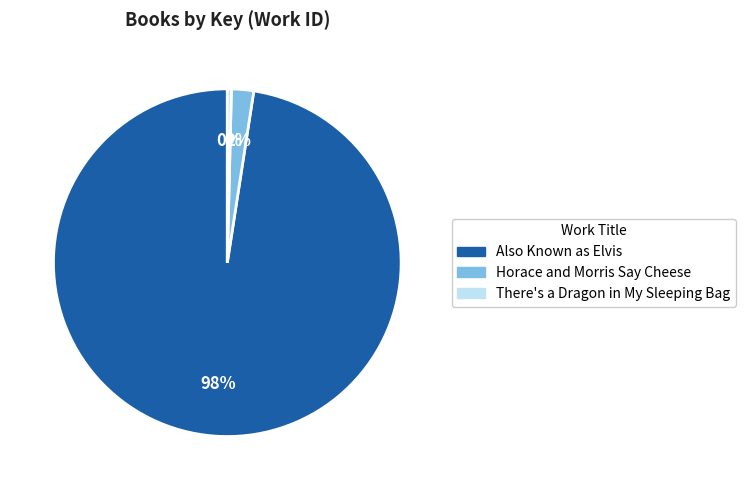

How many slices are in this pie chart?

3